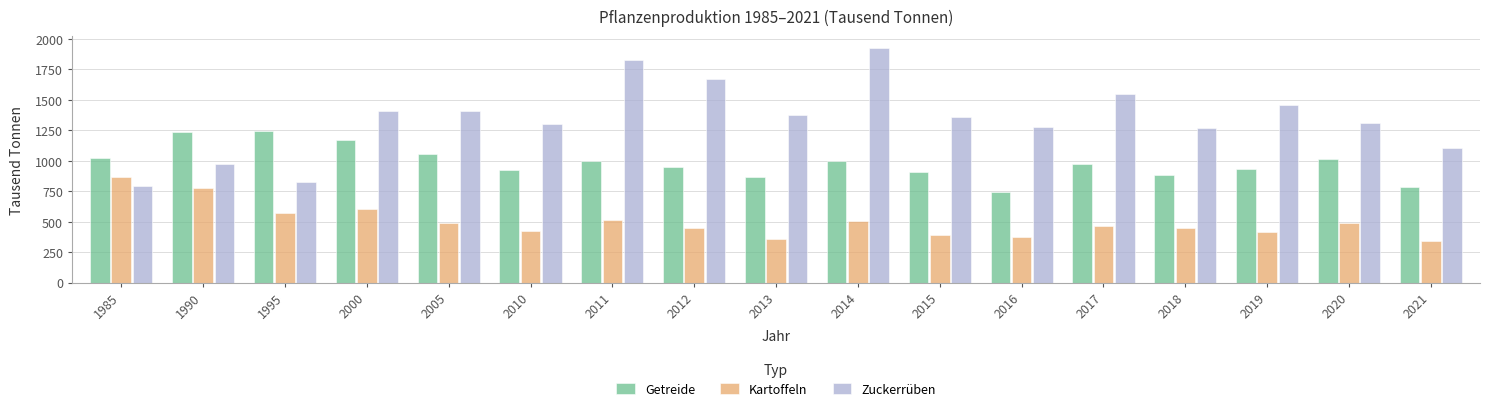

True or false: Zuckerrüben has a value of 1302.1 at 2010.

True